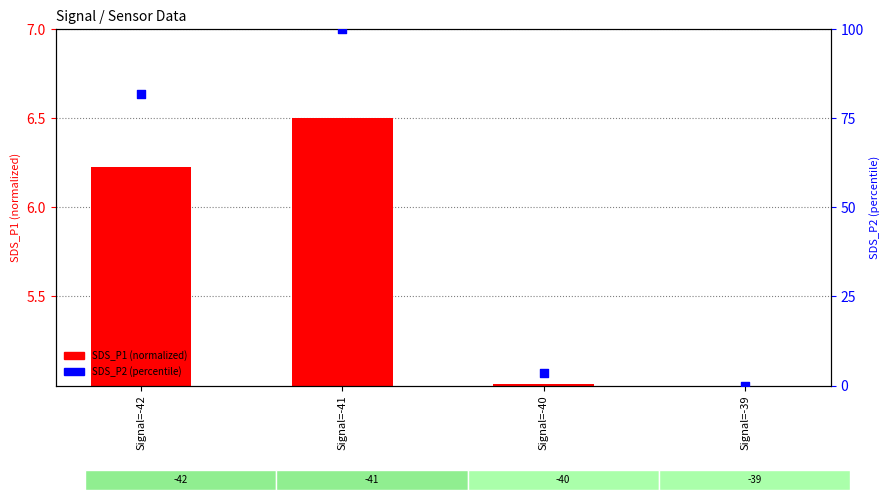

What is the total value across all series at Signal=-40?

8.7